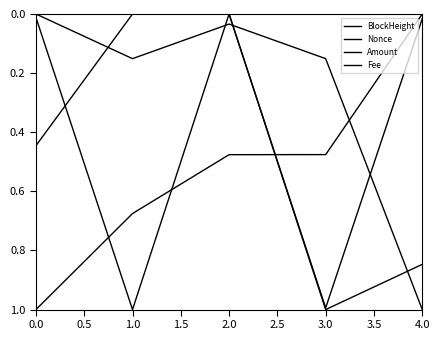

Which series has the largest total across all categories?

BlockHeight